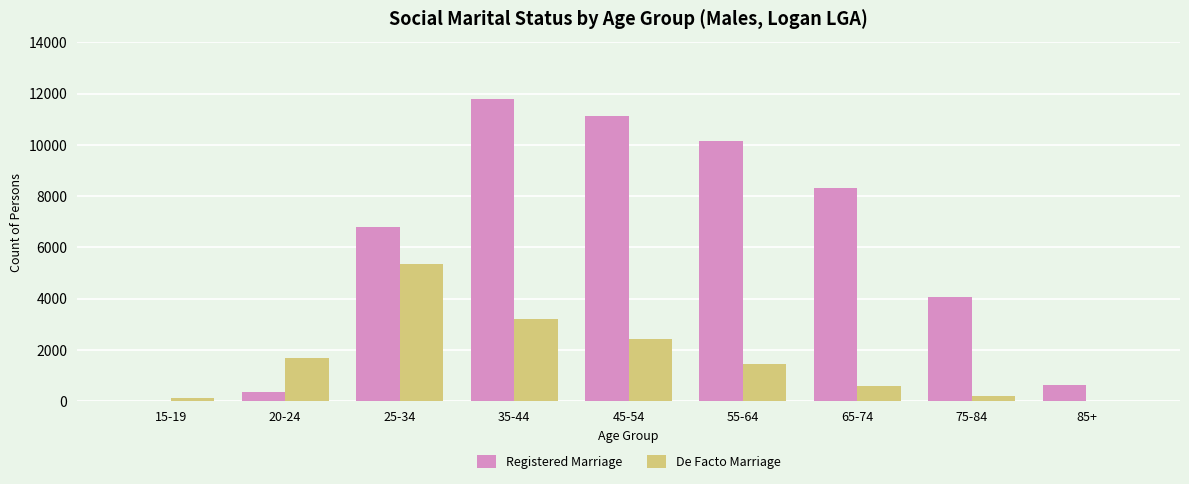

Between 15-19 and 55-64, which series saw the biggest shift?

Registered Marriage